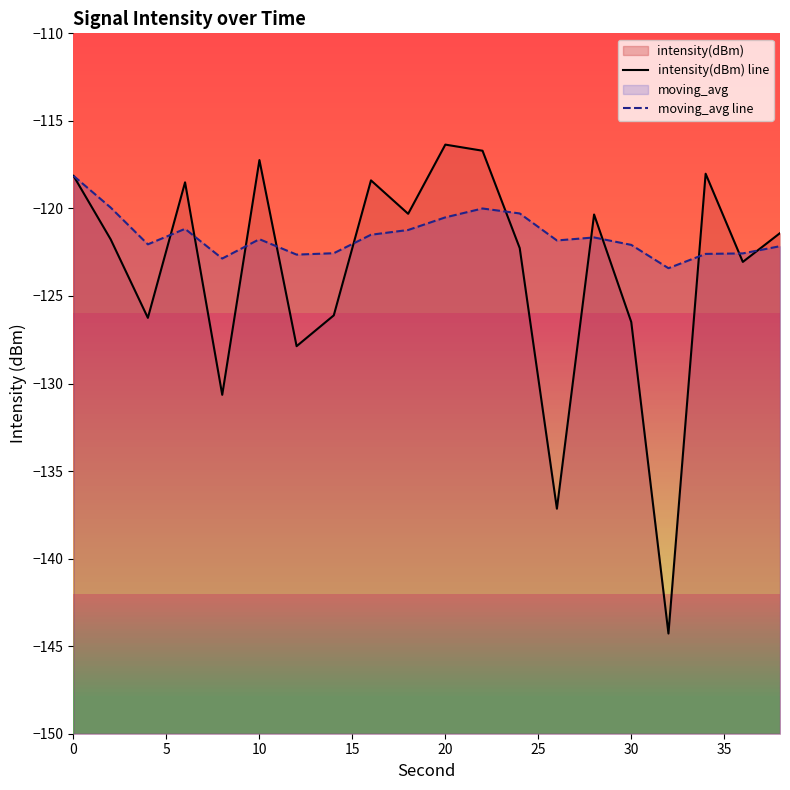

How many lines are shown in the chart?

2